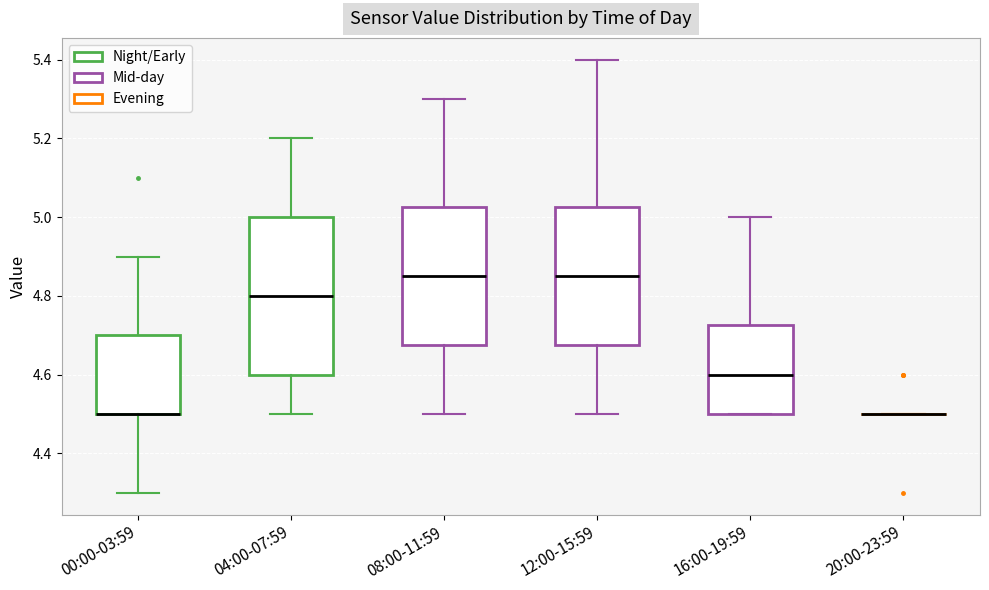

Comparing the boxes themselves (not the whiskers), which one is the tallest?

04:00-07:59